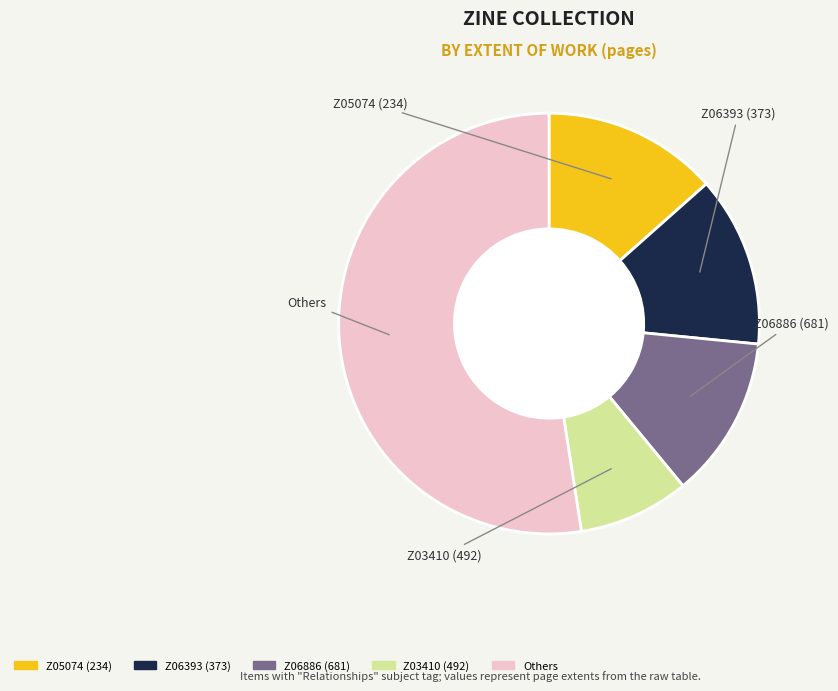

Count the number of slices in the pie.

5